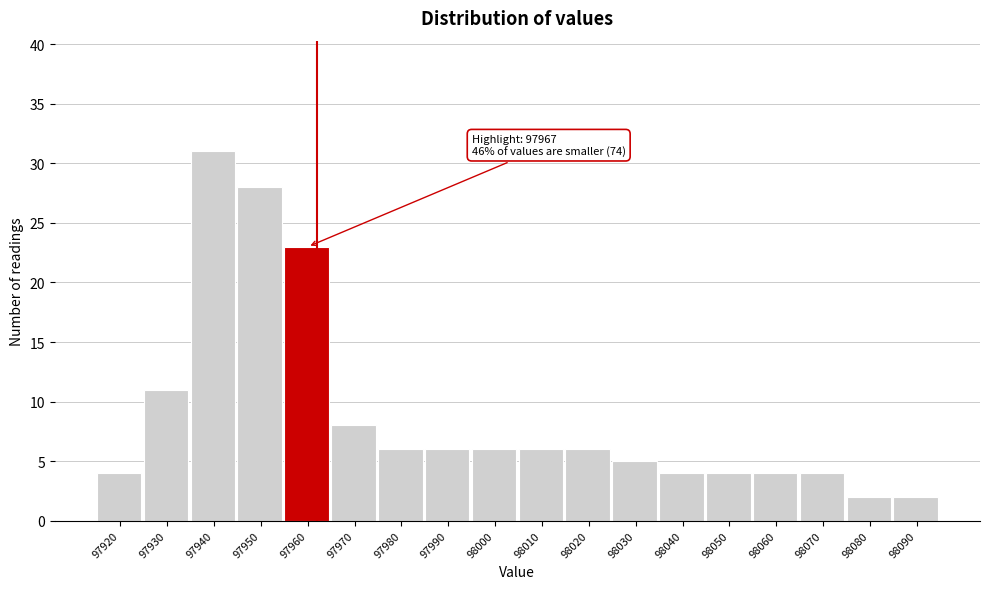

Reading right to left, transcribe all the data shown in this chart.

98090=2	98080=2	98070=4	98060=4	98050=4	98040=4	98030=5	98020=6	98010=6	98000=6	97990=6	97980=6	97970=8	97960=23	97950=28	97940=31	97930=11	97920=4